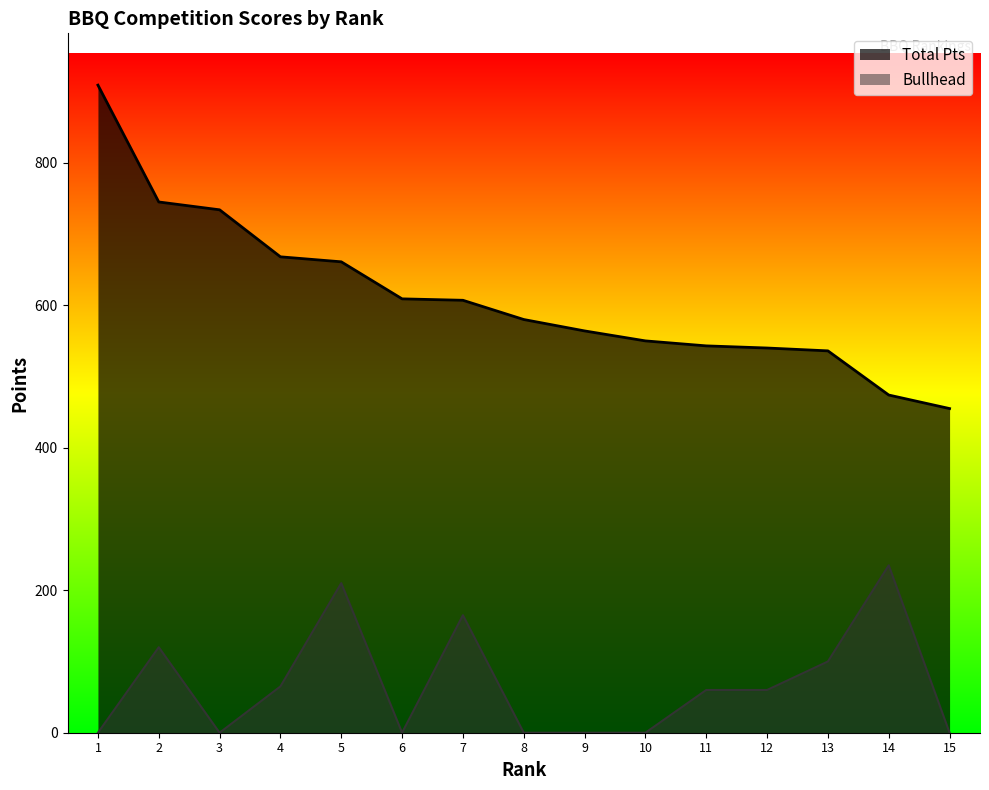

What is the difference between the Bullhead values at 7 and 14?

70